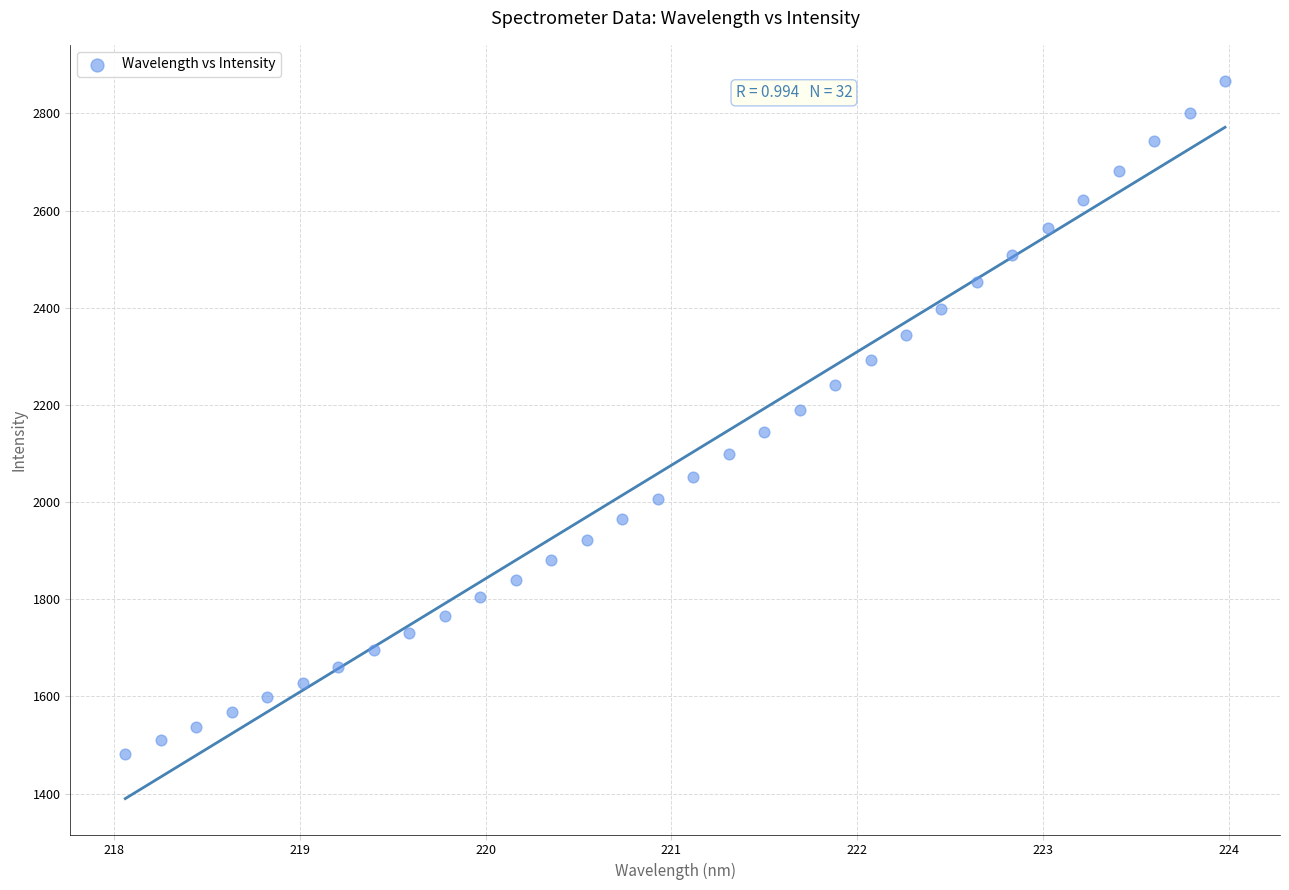

What is the range of Y values (max minus min)?

1386.1